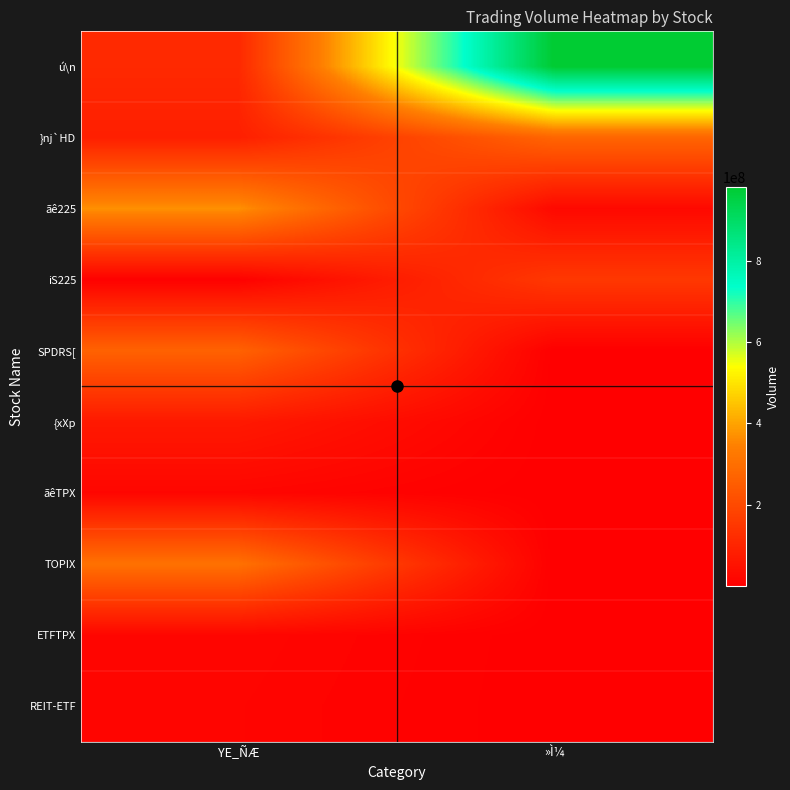

Reading left to right, transcribe all the data shown in this chart.

ú\n: YE_ÑÆ=111579500	»Ì¼=981116040
}nj`HD: YE_ÑÆ=85681000	»Ì¼=273405300
ãê225: YE_ÑÆ=371334000	»Ì¼=24937900
iS225: YE_ÑÆ=4859400	»Ì¼=152745640
SPDRS[: YE_ÑÆ=264886260	»Ì¼=324100
{xXp: YE_ÑÆ=68964400	»Ì¼=198740
ãêTPX: YE_ÑÆ=17639200	»Ì¼=51720
TOPIX: YE_ÑÆ=306402280	»Ì¼=17060
ETFTPX: YE_ÑÆ=18323300	»Ì¼=293400
REIT-ETF: YE_ÑÆ=15656280	»Ì¼=79160